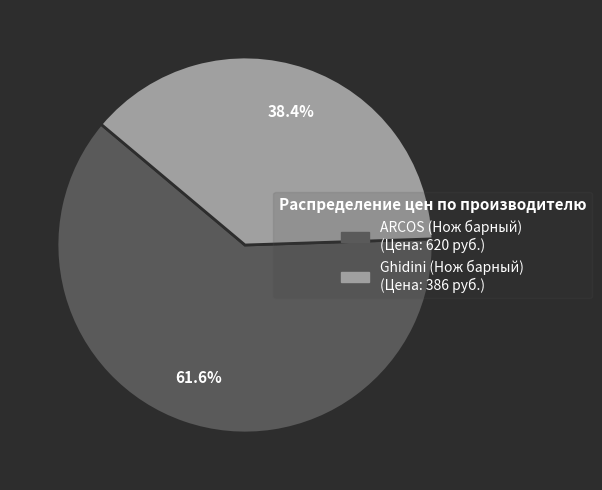

What is the largest slice in the pie chart?

ARCOS (Нож барный)